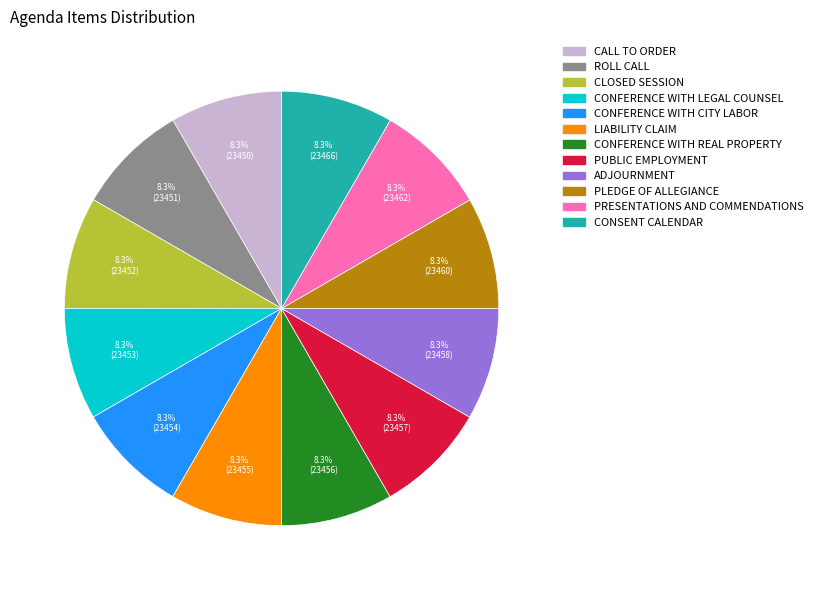

Combined, what portion of the pie is CALL TO ORDER and CONFERENCE WITH REAL PROPERTY?

16.7%